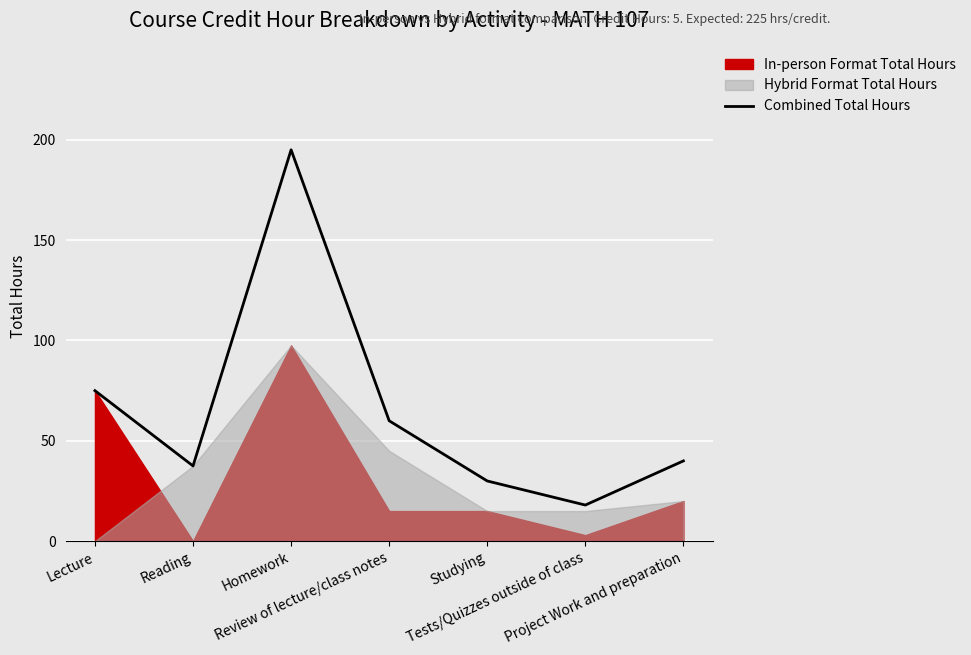

How many points are lower than both their immediate neighbors (excluding endpoints)?

2